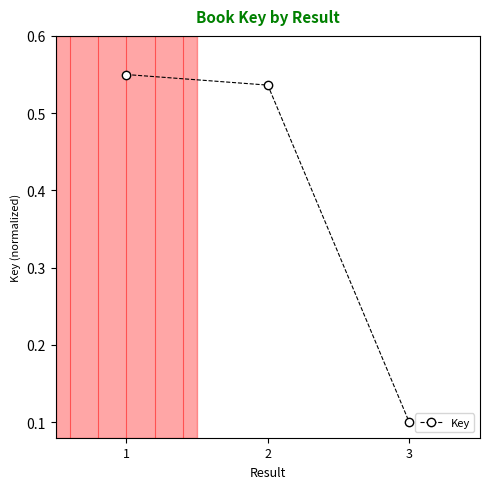

Which category has the lowest value across all series?

3